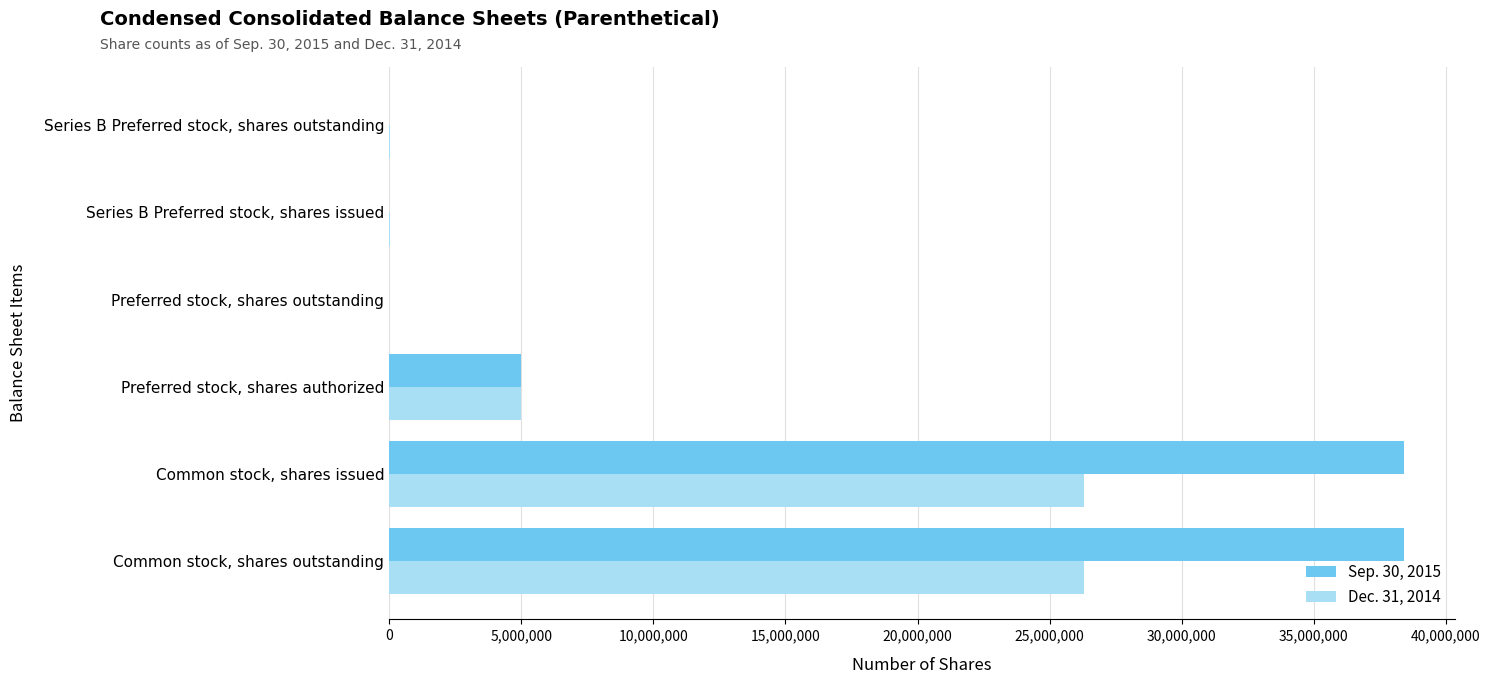

Which series has the largest total across all categories?

Sep. 30, 2015